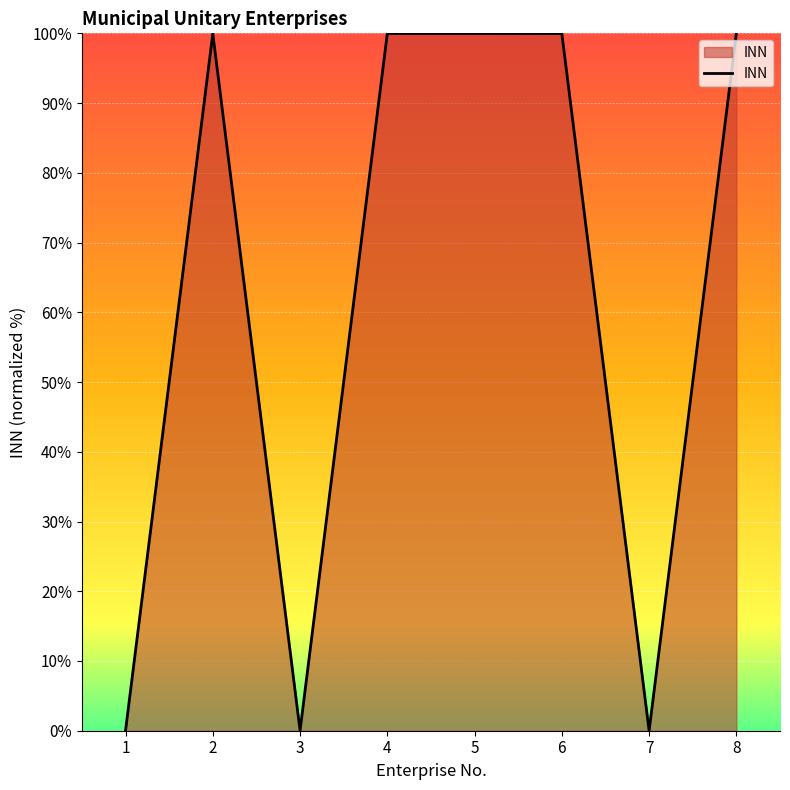

Does the chart display data point markers on the line(s)?

No